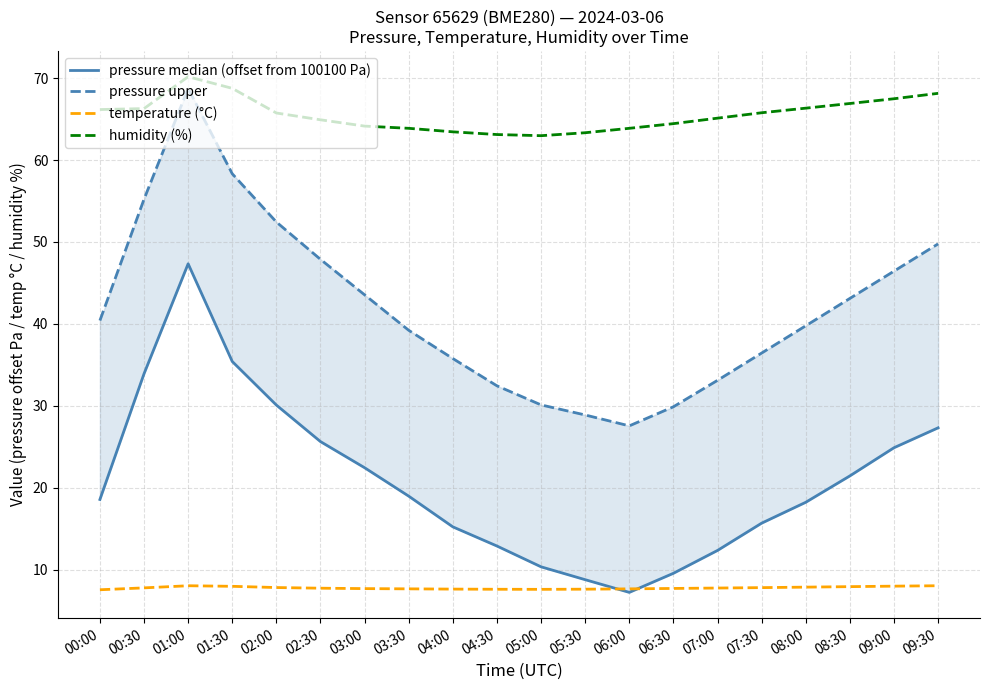

True or false: pressure median (offset from 100100 Pa) and humidity (%) intersect in this chart.

False